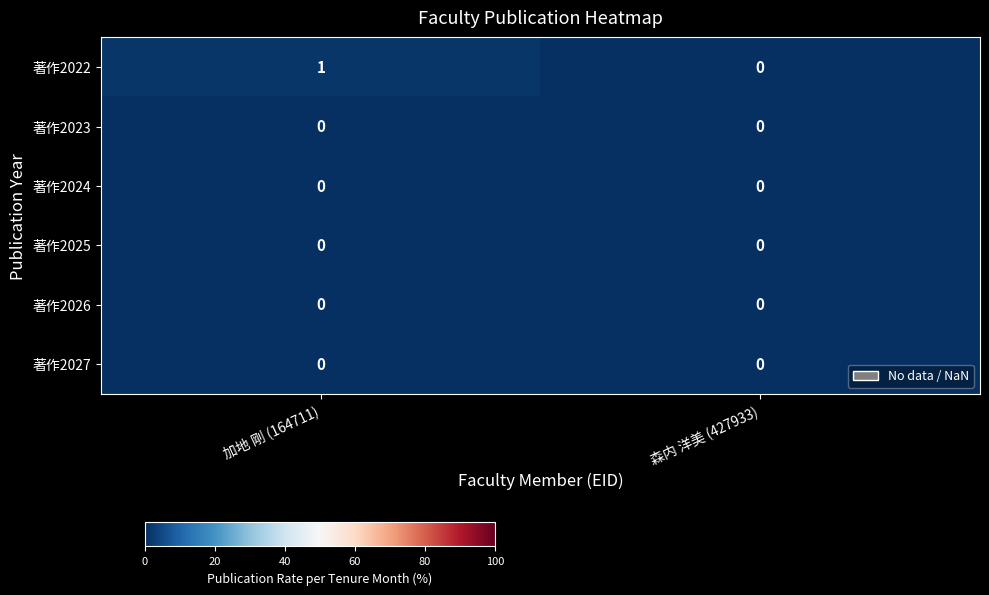

Which series has the widest spread of values?

著作2022